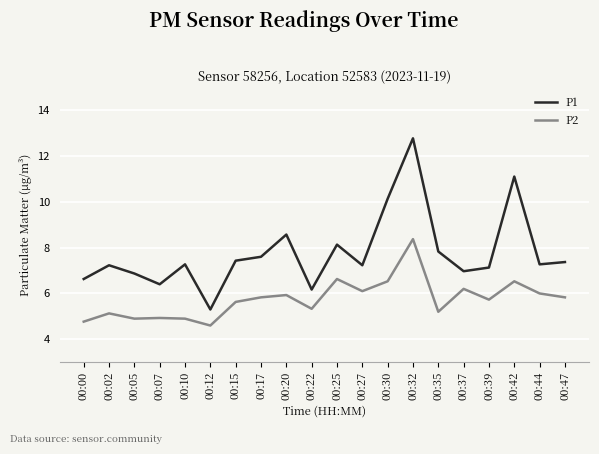

Does the chart have visible grid lines?

Yes